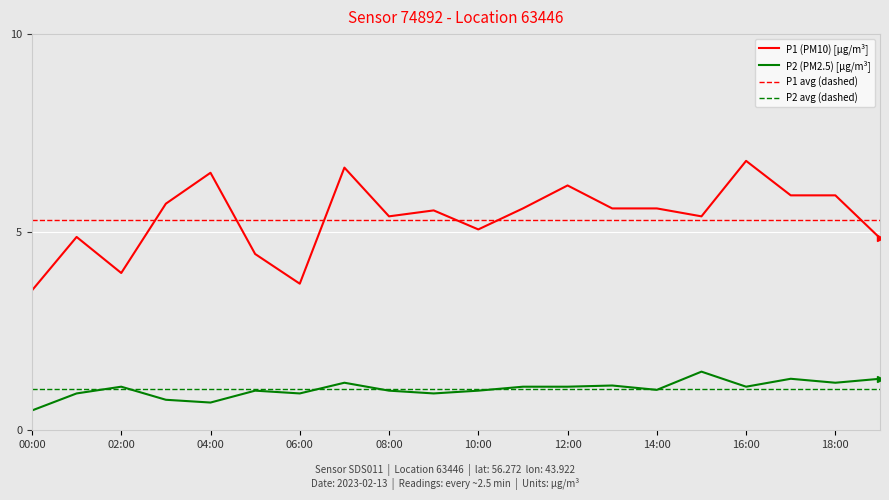

True or false: P1 (PM10) [µg/m³] and P2 (PM2.5) [µg/m³] cross at least once.

False